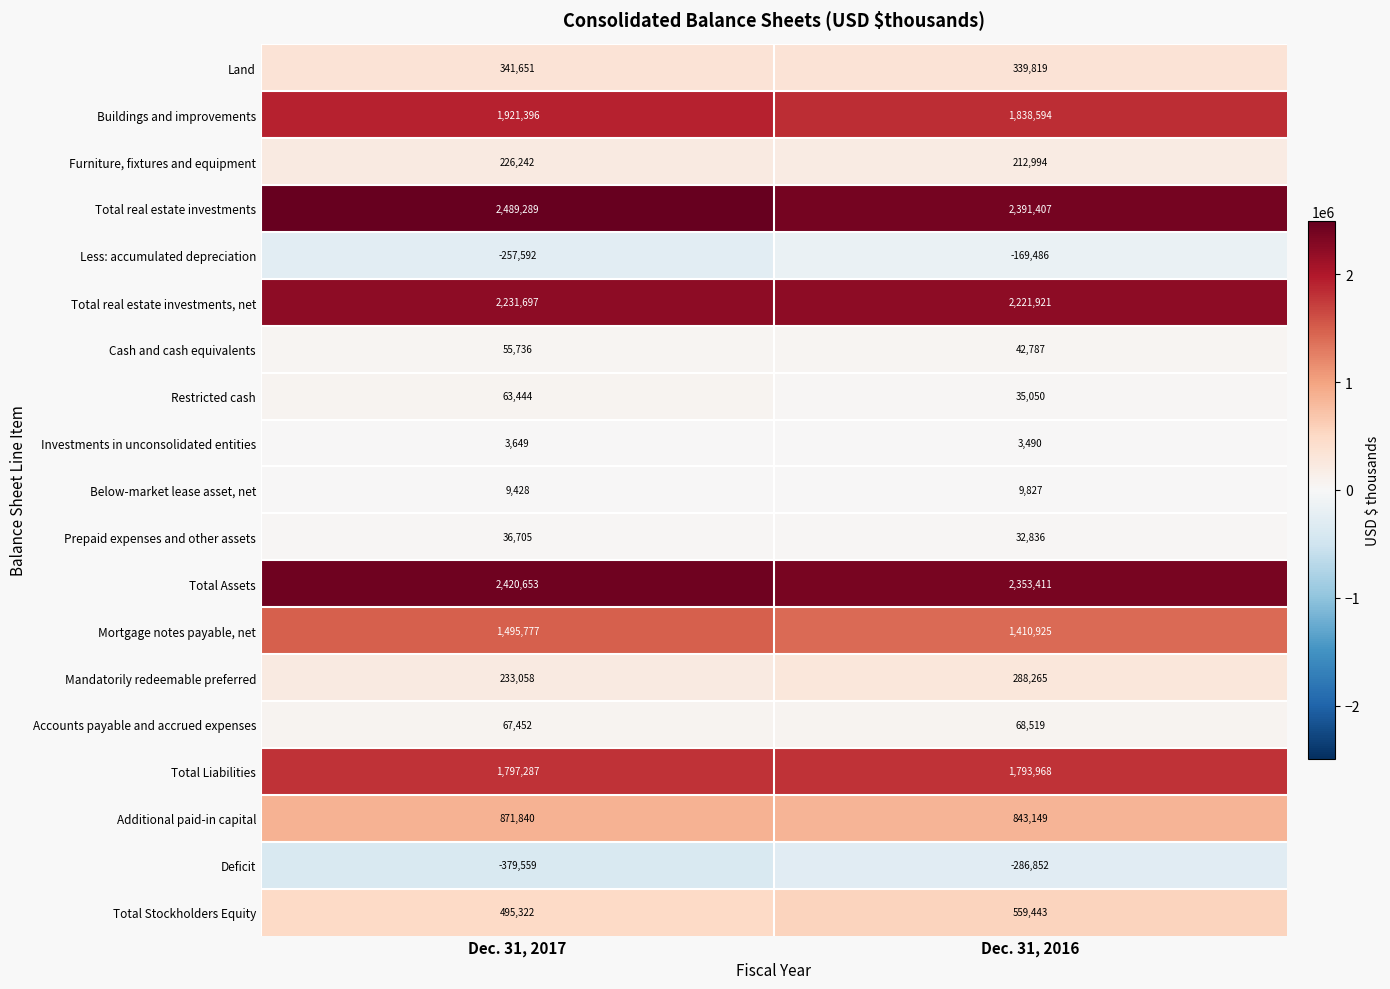

Which series changed the most between Dec. 31, 2017 and Dec. 31, 2016?

Total real estate investments